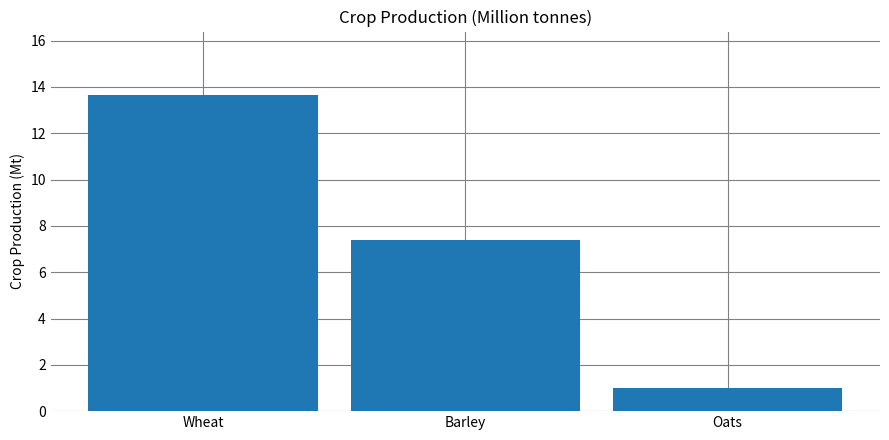

What is the average value?

7.3